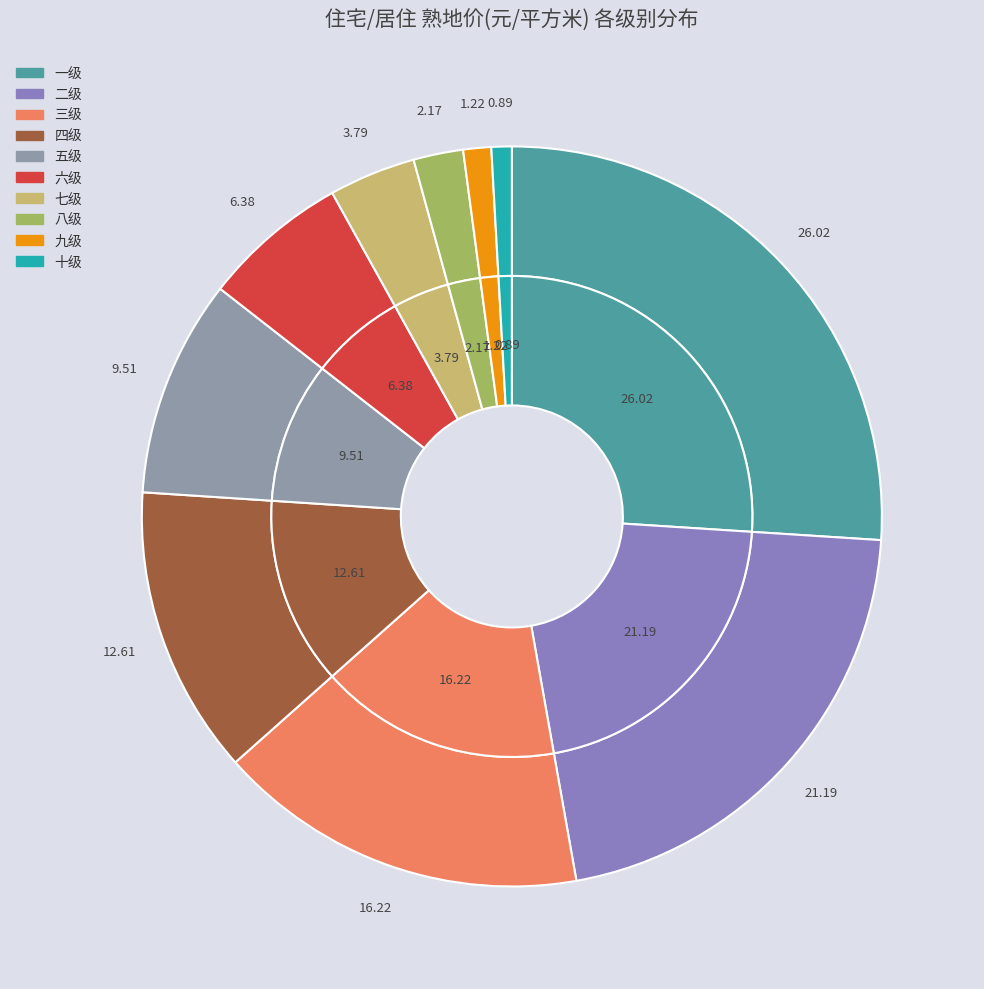

What is the smallest slice in the pie chart?

十级